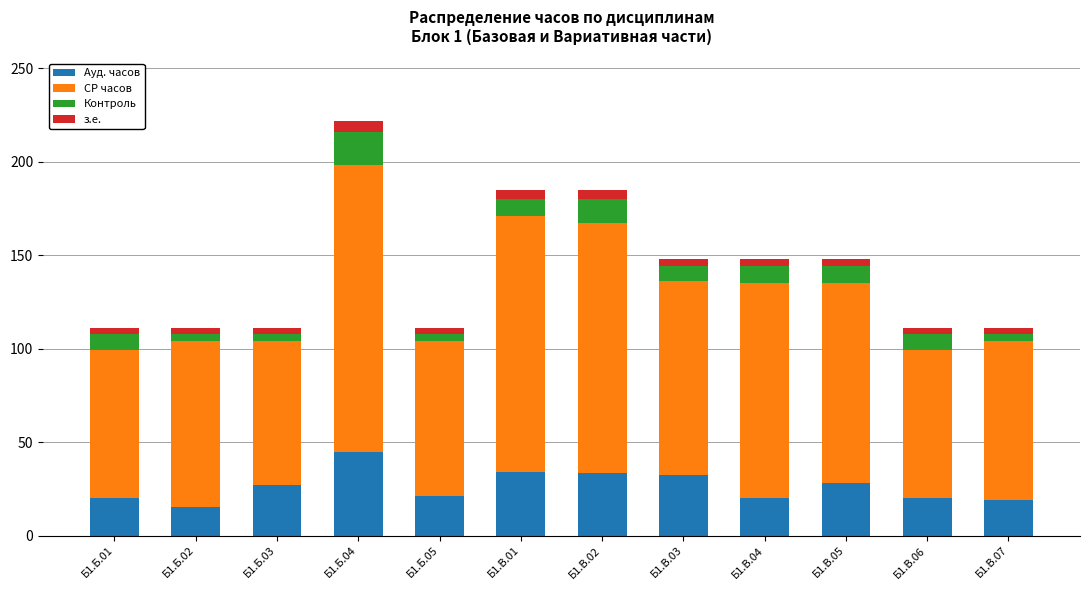

What is the sum of all Ауд. часов values?

315.7